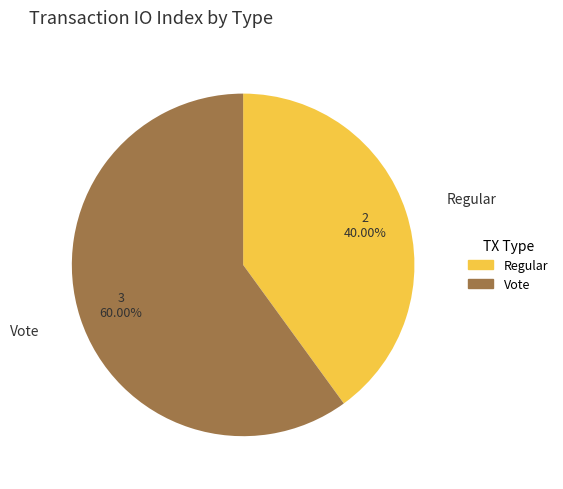

Rank the categories by value from lowest to highest.

Regular, Vote